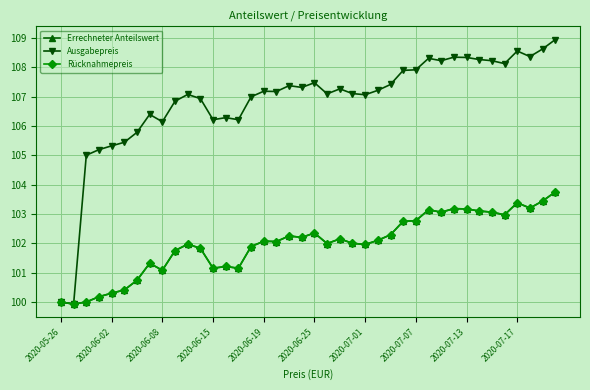

Rank the series by their maximum value, from lowest to highest.

Errechneter Anteilswert, Rücknahmepreis, Ausgabepreis